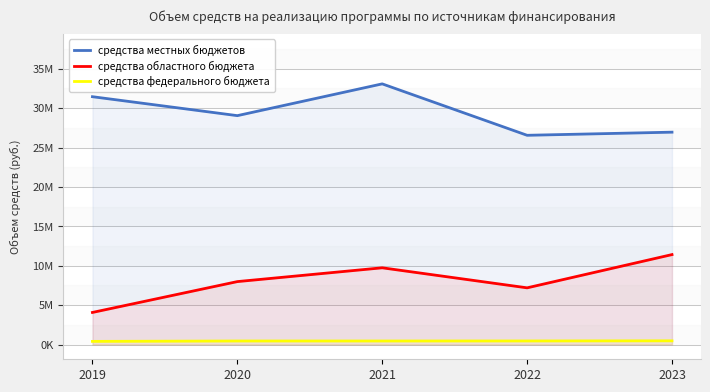

At which category does средства областного бюджета reach its first local valley?

2022